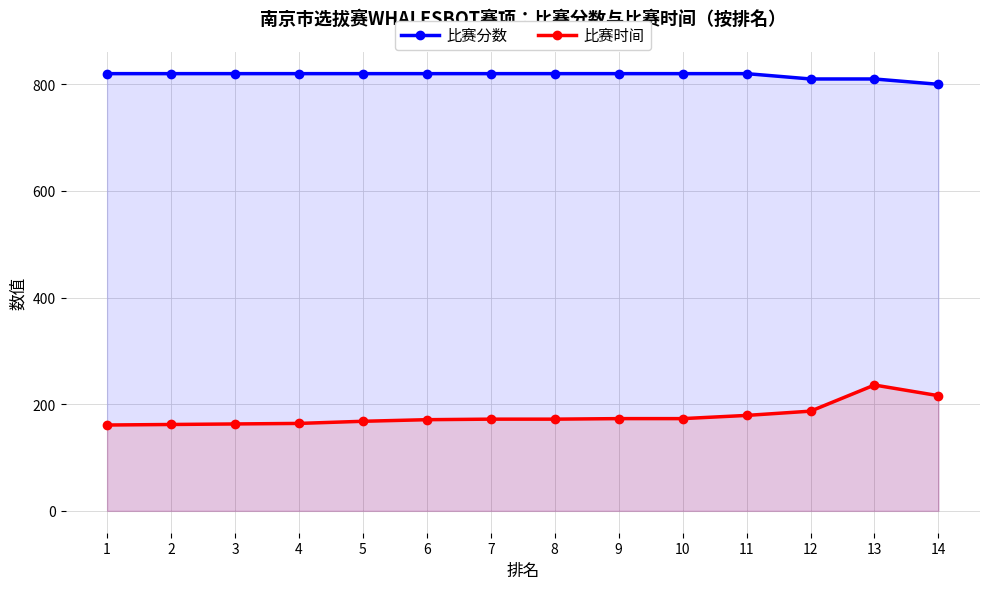

What is the spread (max minus min) of values at 5?

652